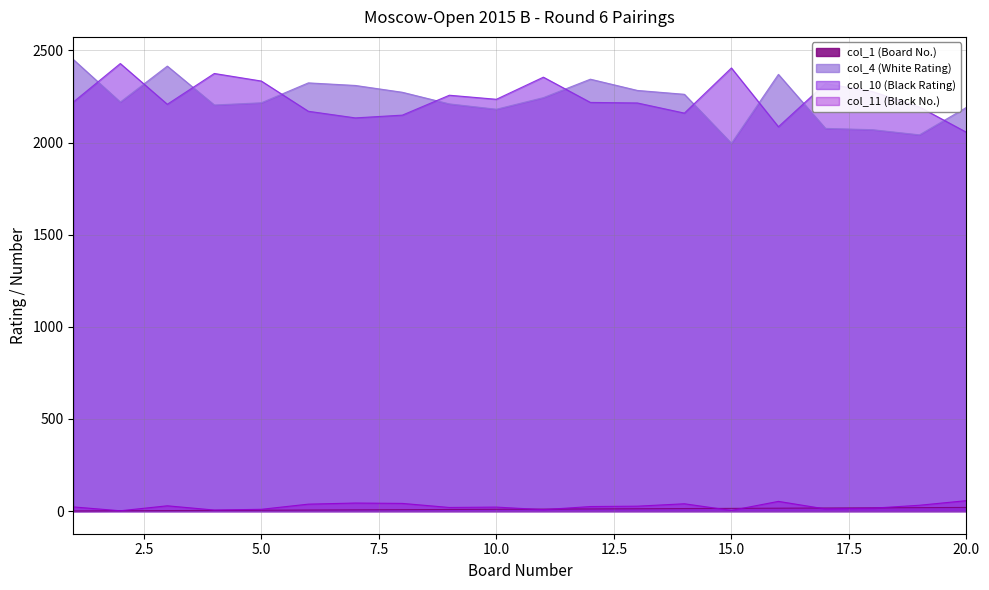

Is the value of col_10 (Black Rating) at 7 greater than the value of col_4 (White Rating) at 18?

Yes